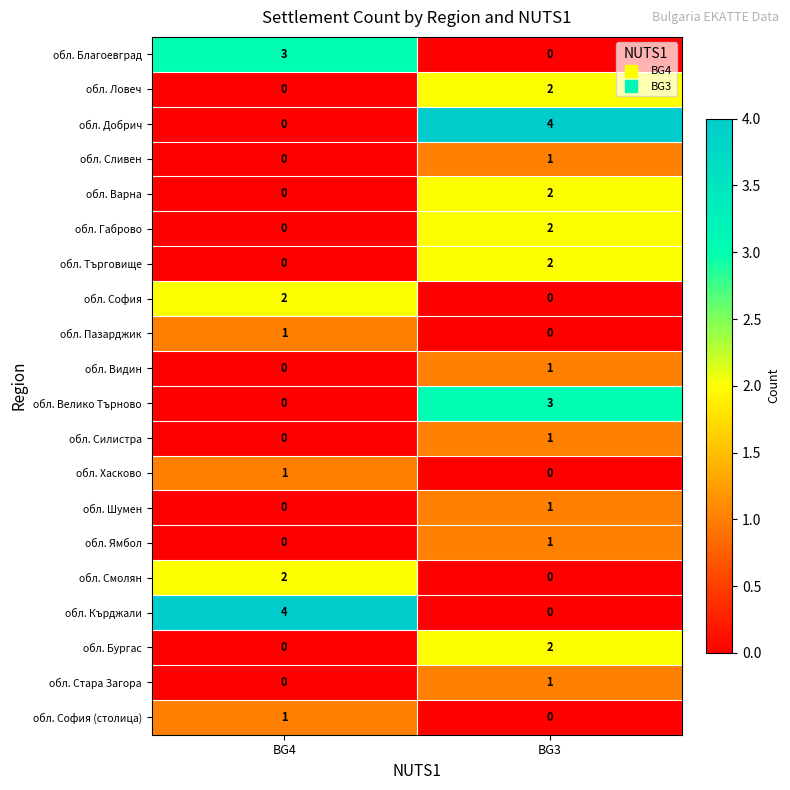

What is the difference between the обл. Благоевград values at BG4 and BG3?

3